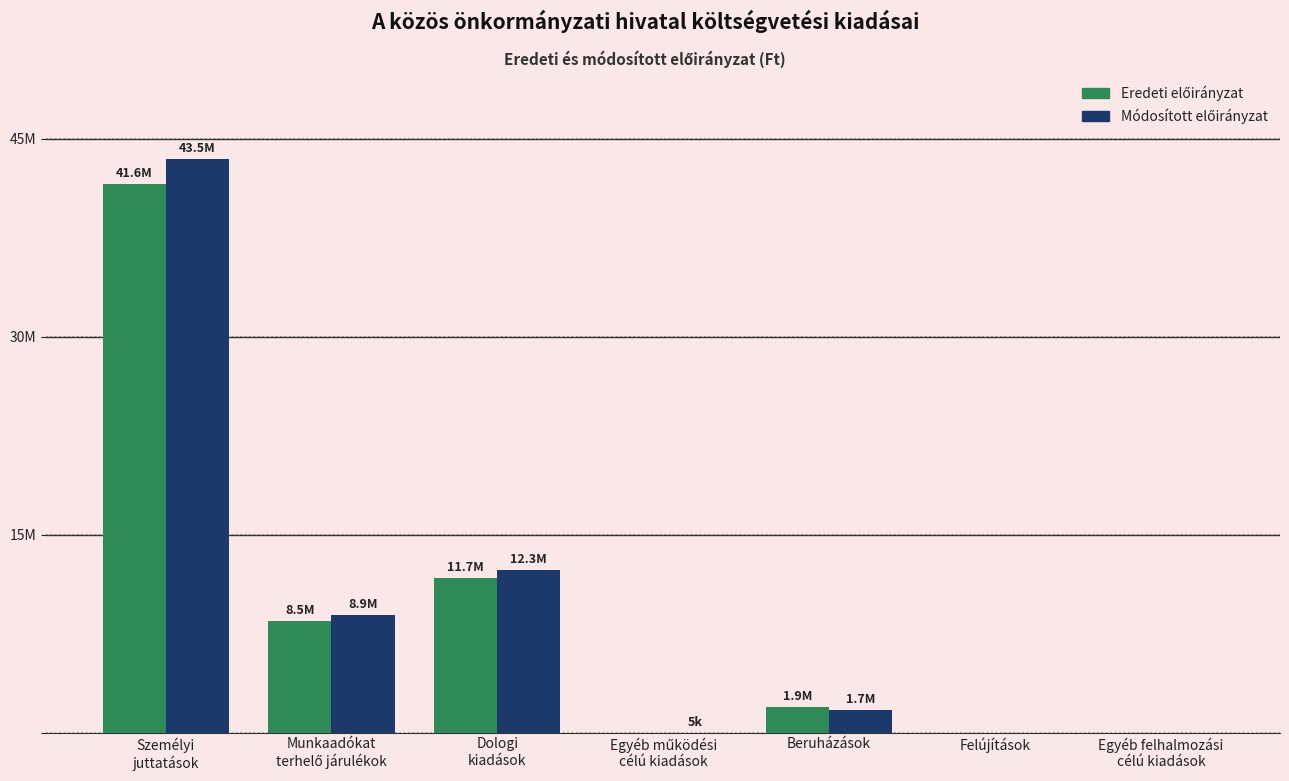

Which series has the largest total across all categories?

Módosított előirányzat